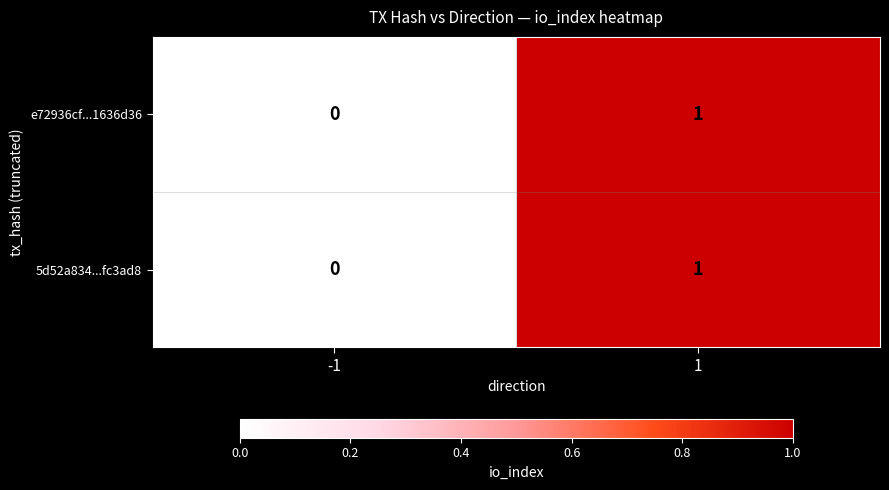

The 5d52a834...fc3ad8 series shows 0 at 1. True or false?

False